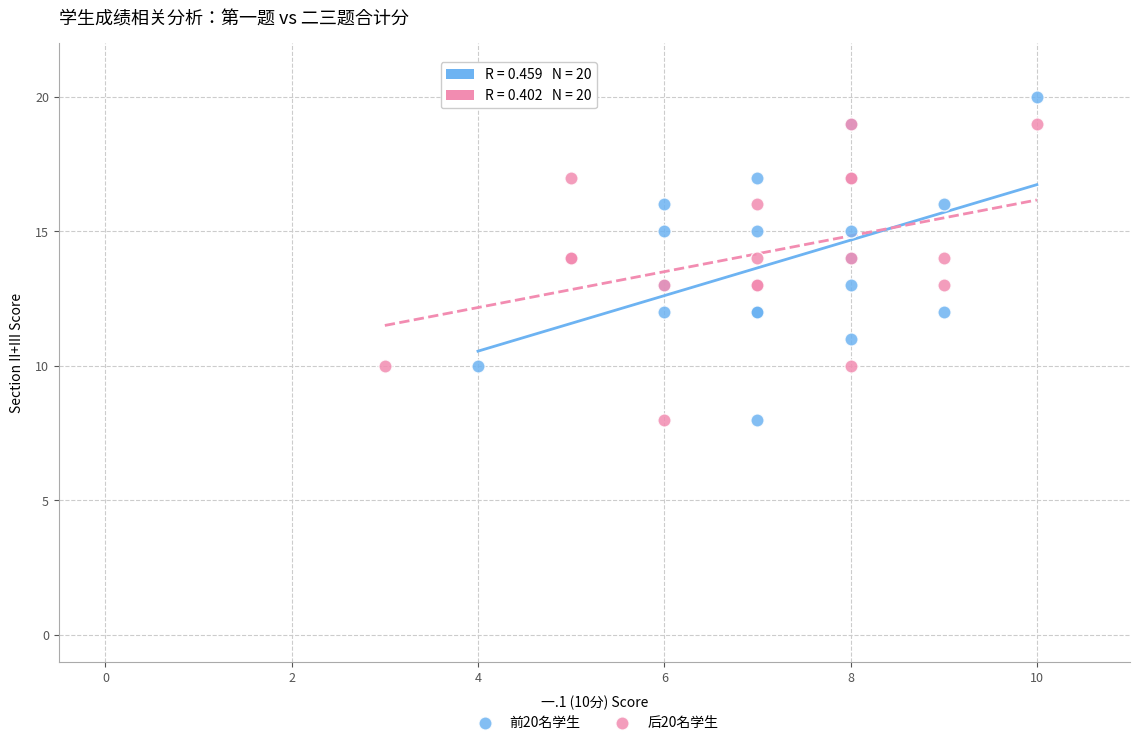

Which series has the largest Y range (max minus min)?

前20名学生